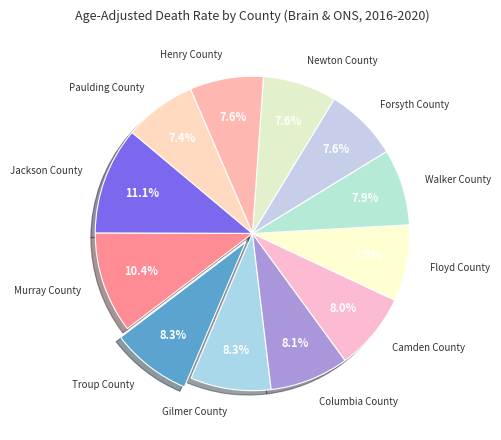

True or false: Jackson County accounts for 1% of the total.

False